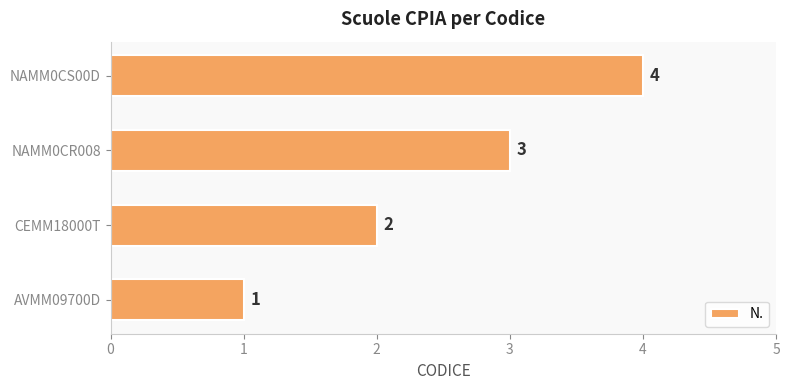

What is the minimum value shown in the chart?

1